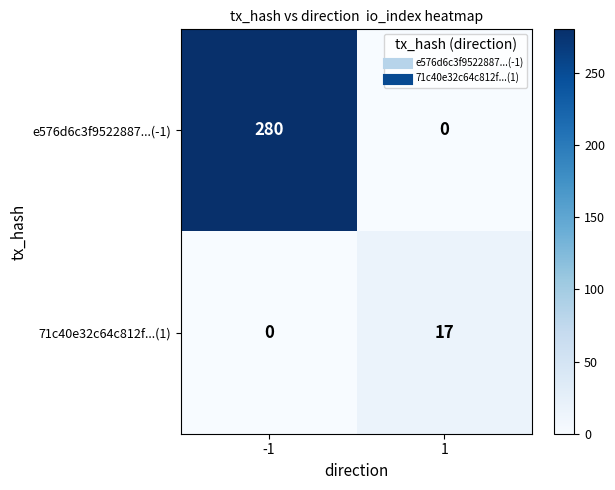

What is the sum of the 71c40e32c64c812f...(1) values at -1 and 1?

17